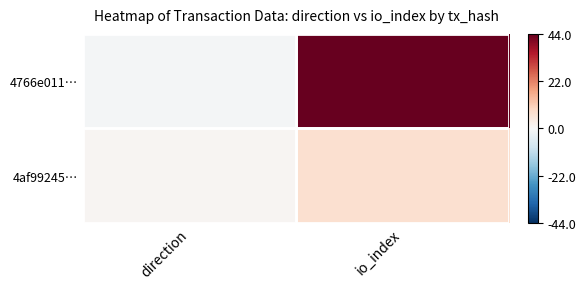

What is the smallest value displayed?

-1